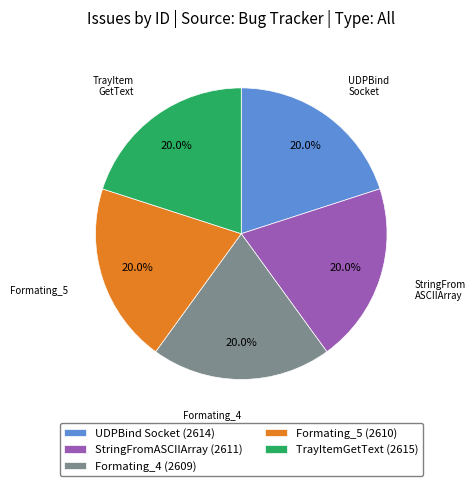

How many segments does this pie chart have?

5